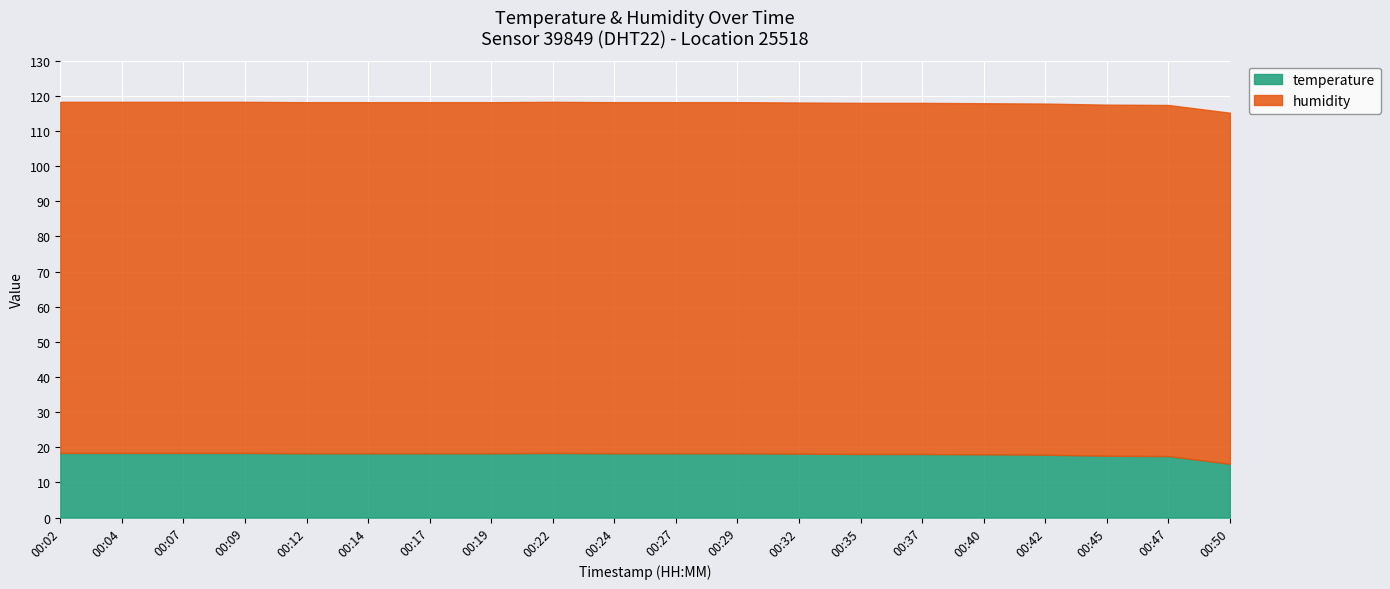

Reading left to right, what are all the values shown in this chart?

temperature: 00:02=18.4	00:04=18.4	00:07=18.4	00:09=18.4	00:12=18.3	00:14=18.3	00:17=18.3	00:19=18.3	00:22=18.4	00:24=18.3	00:27=18.3	00:29=18.3	00:32=18.2	00:35=18.1	00:37=18.1	00:40=18.0	00:42=17.9	00:45=17.6	00:47=17.5	00:50=15.3
humidity: 00:02=99.9	00:04=99.9	00:07=99.9	00:09=99.9	00:12=99.9	00:14=99.9	00:17=99.9	00:19=99.9	00:22=99.9	00:24=99.9	00:27=99.9	00:29=99.9	00:32=99.9	00:35=99.9	00:37=99.9	00:40=99.9	00:42=99.9	00:45=99.9	00:47=99.9	00:50=99.9